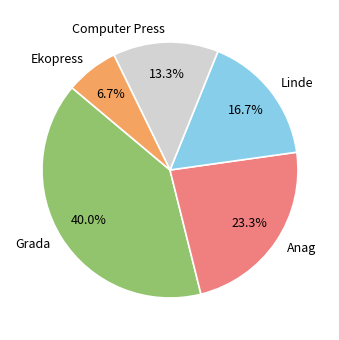

What percentage is the Computer Press slice, to the nearest percent?

13%